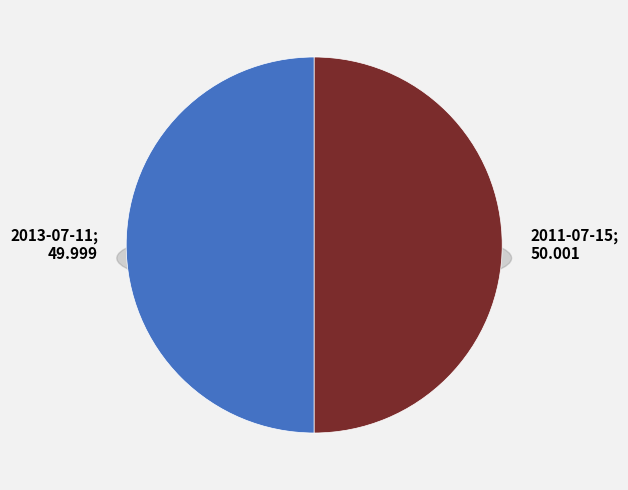

To the nearest percent, what percentage of the pie is 2013-07-11?

50%